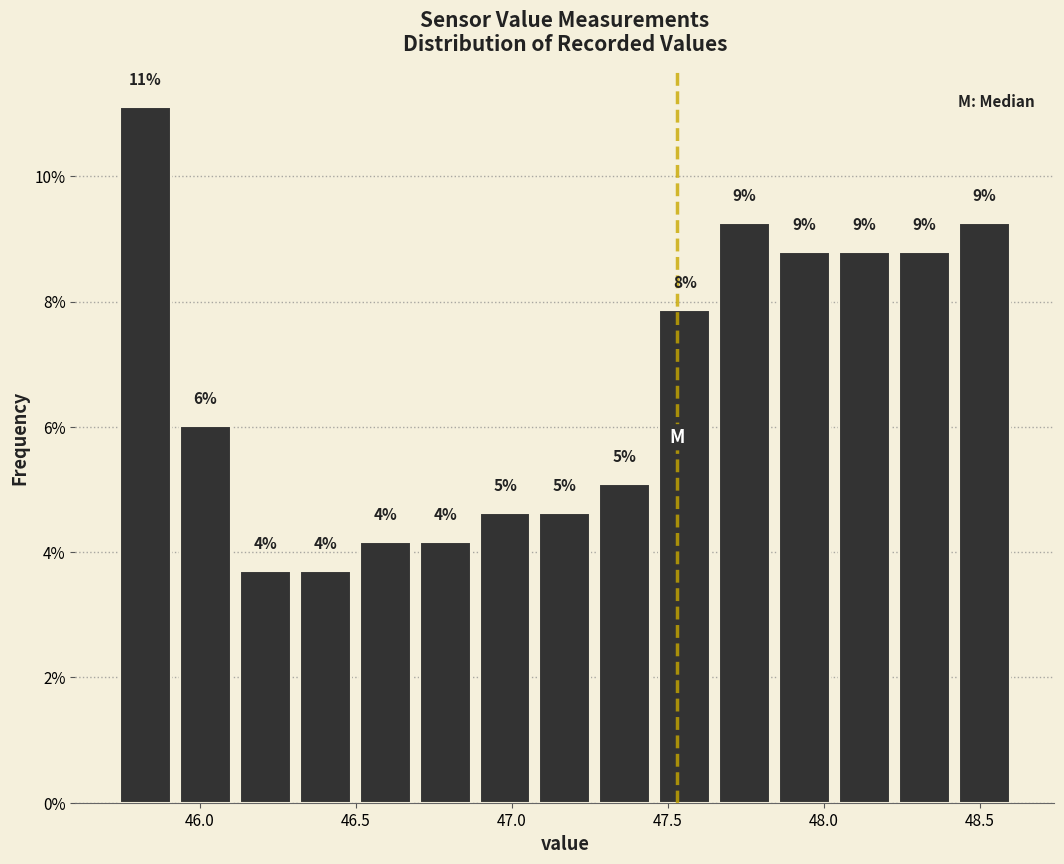

Read against the x-axis, roughly where is the centre of the tallest bar?

45.85